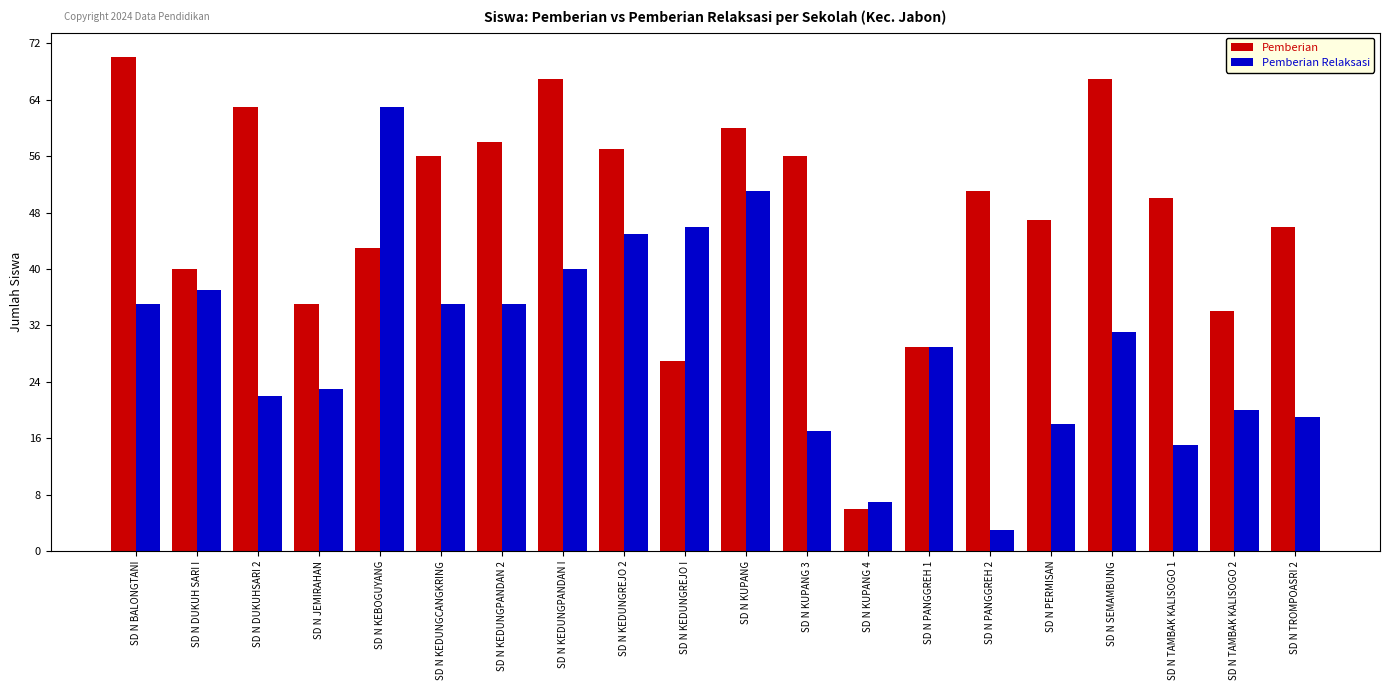

What is the difference between the maximum and second lowest values in the Pemberian series?

43